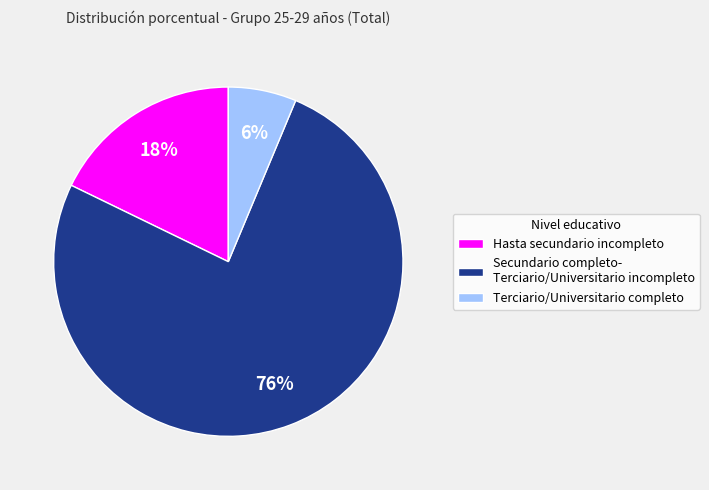

Is it true that Terciario/Universitario completo is 19% of the pie?

False